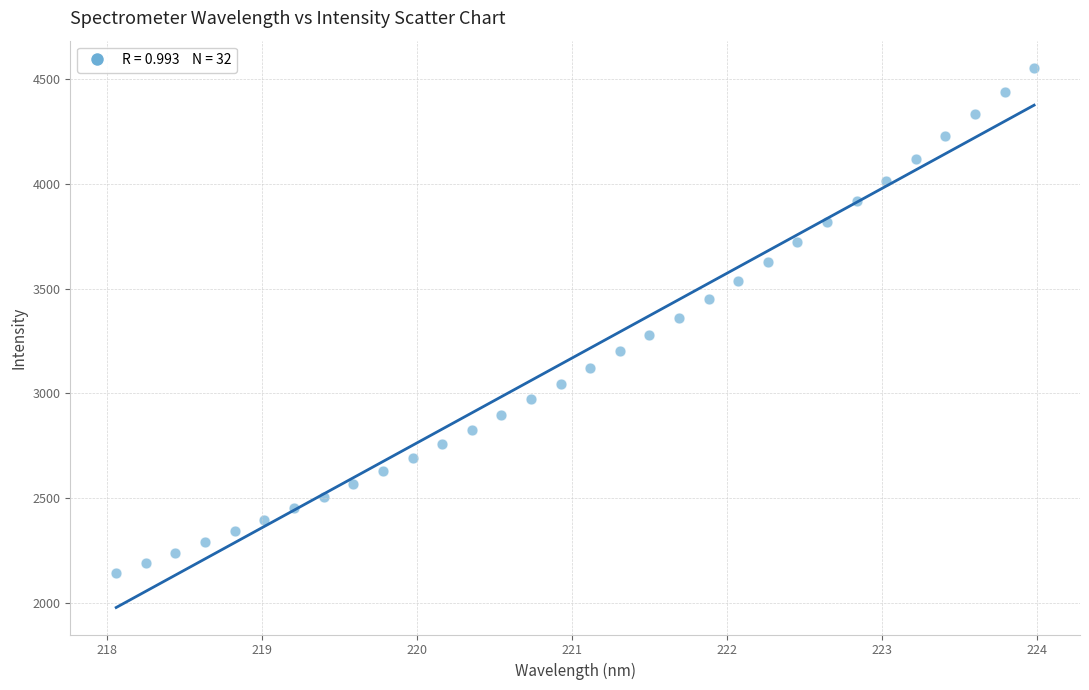

What is the range of X values (max minus min)?

5.9